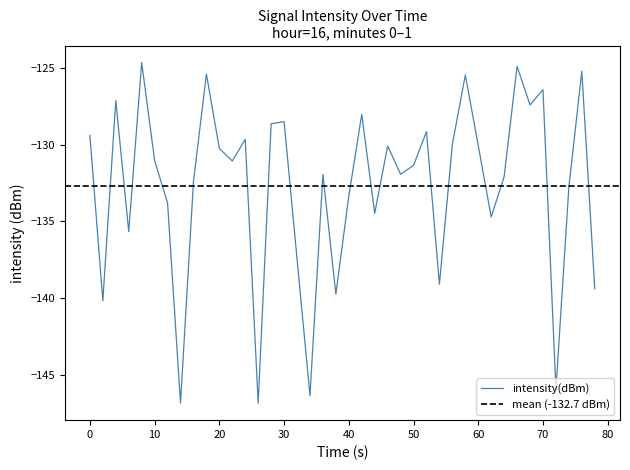

The value of intensity(dBm) at 70 is -212.5. True or false?

False